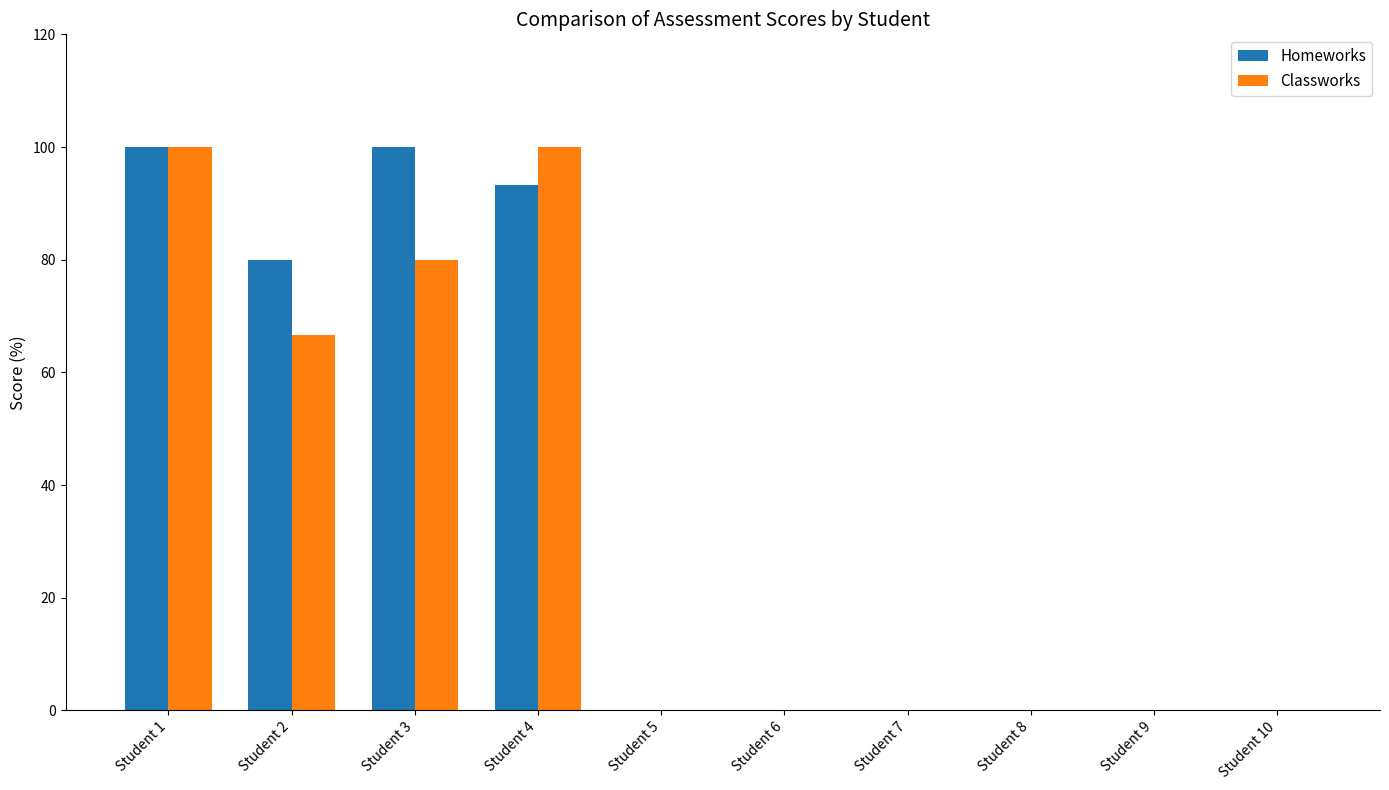

How many categories are shown in the chart?

10